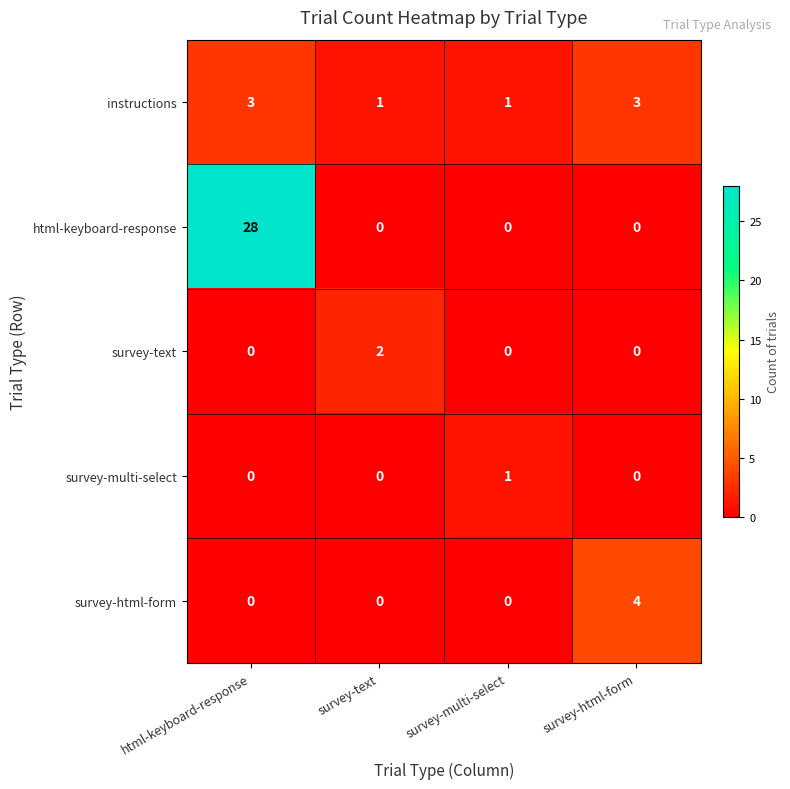

Which category has the highest value in the survey-text series?

survey-text